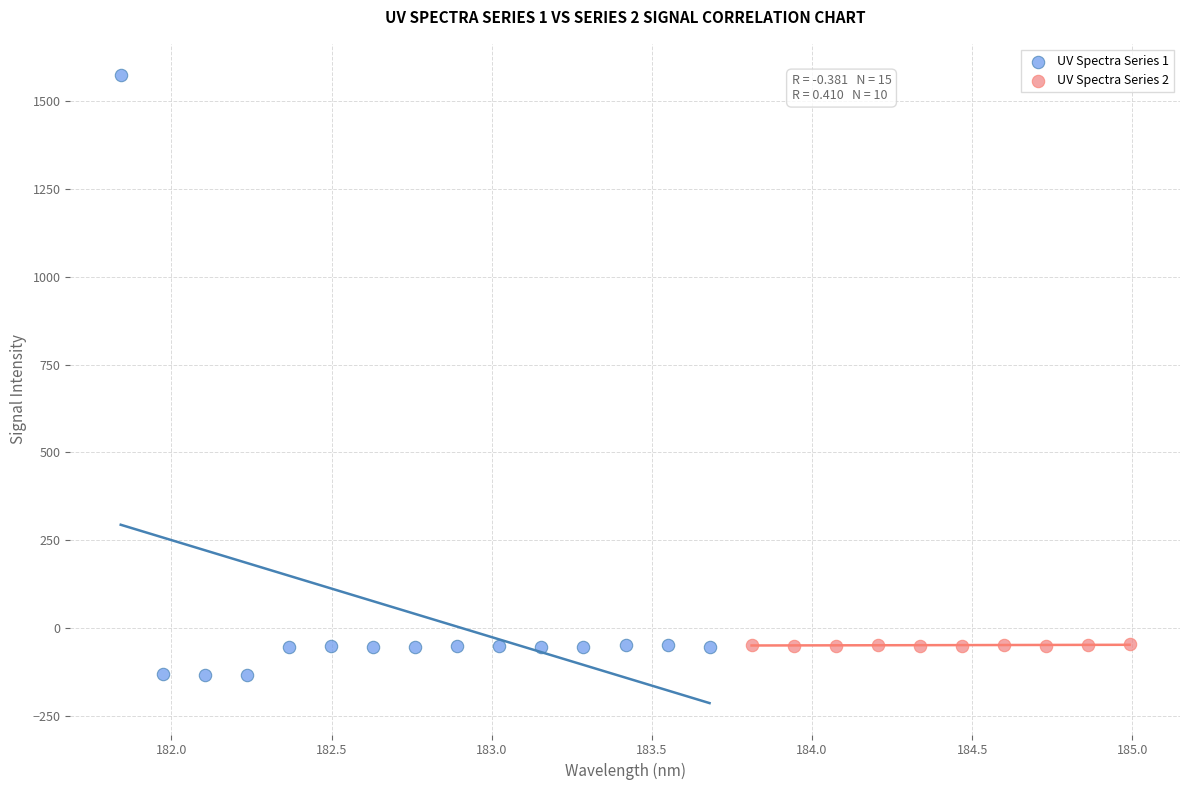

Which series has the widest spread of Y values?

UV Spectra Series 1